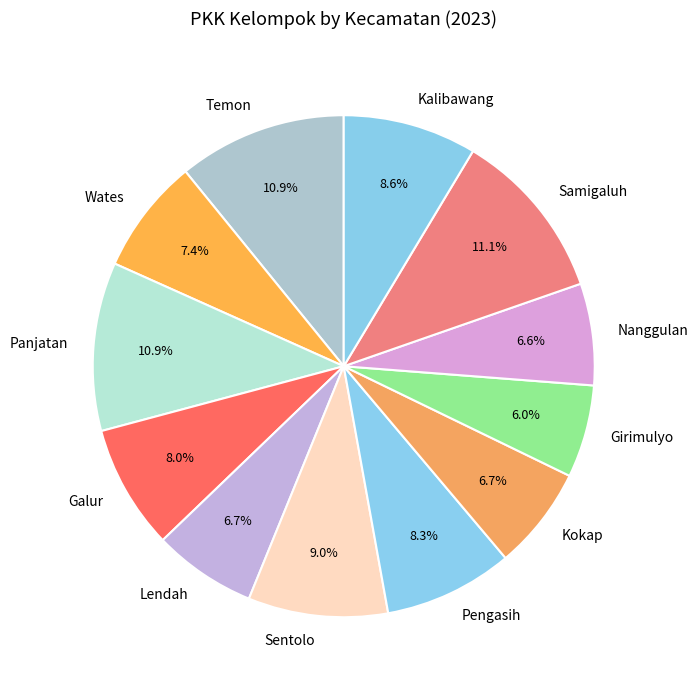

What percentage is NOT represented by Temon?

89.1%